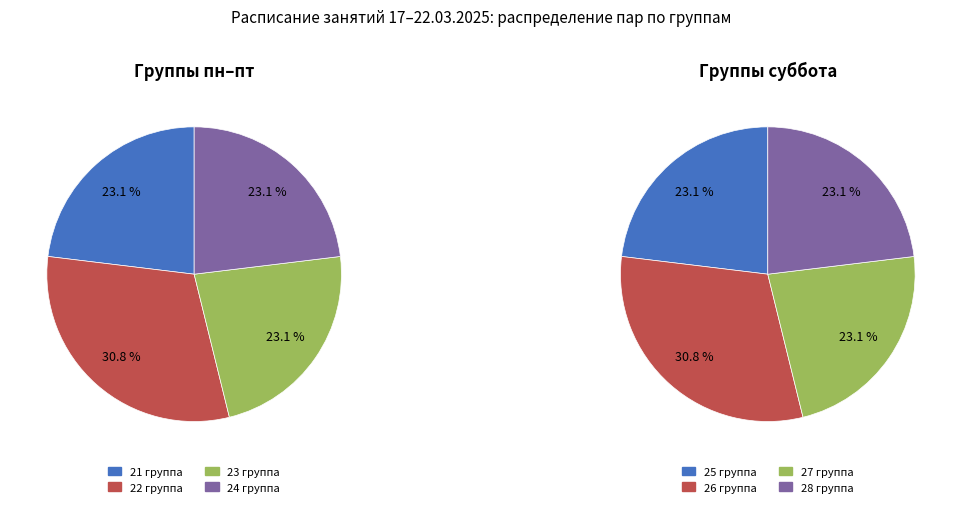

What is the ratio of the value at 22 группа to the value at 25 группа?

1.3